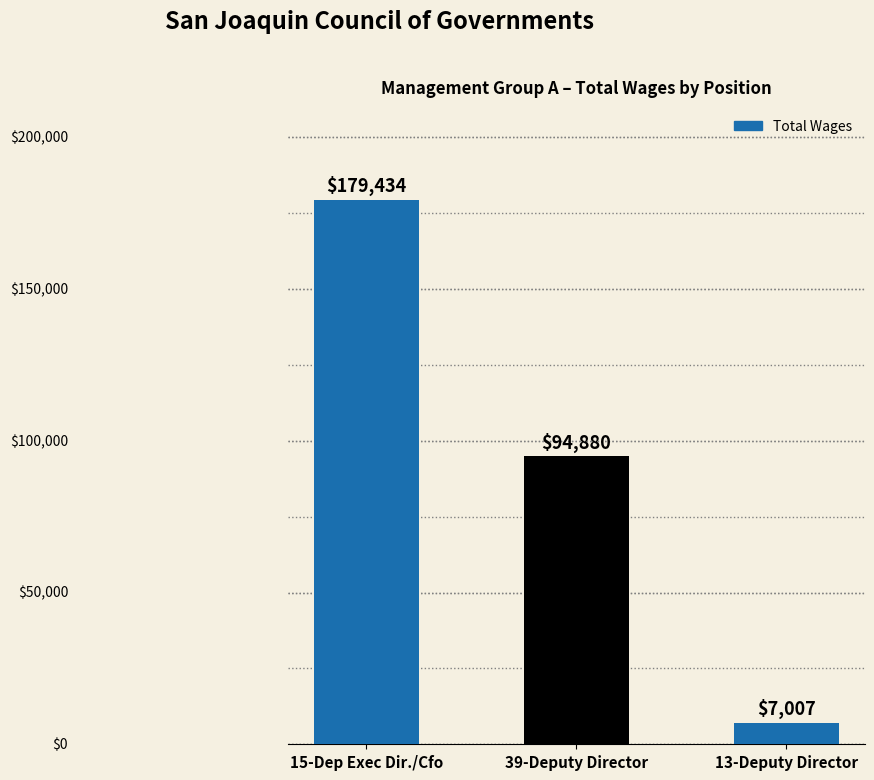

What is the difference between the values at 39-Deputy Director and 15-Dep Exec Dir./Cfo?

84554